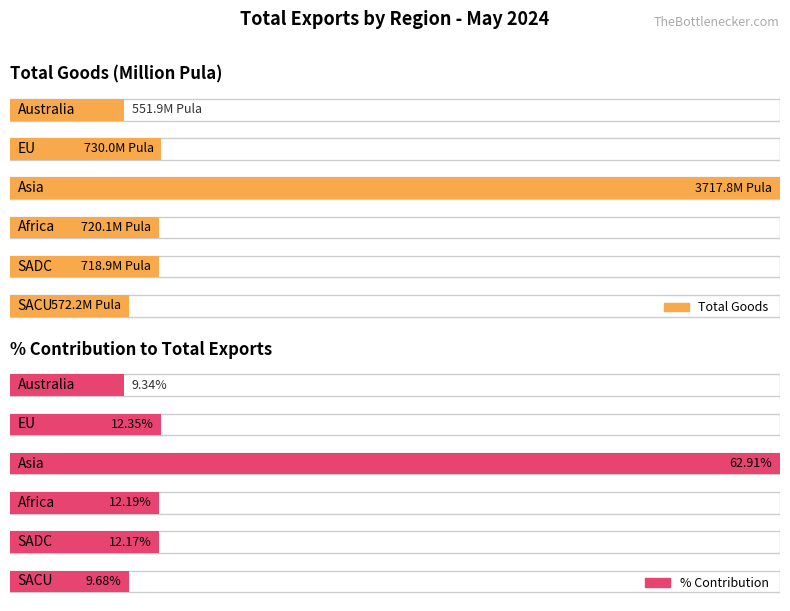

What is the highest value of the Total Goods series?

3717.8